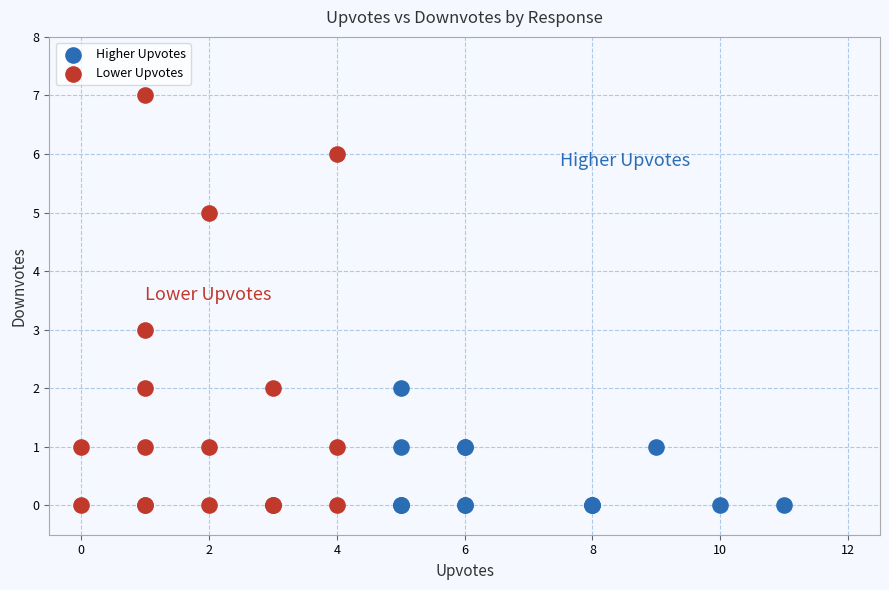

Which series contains the highest Y value?

Lower Upvotes